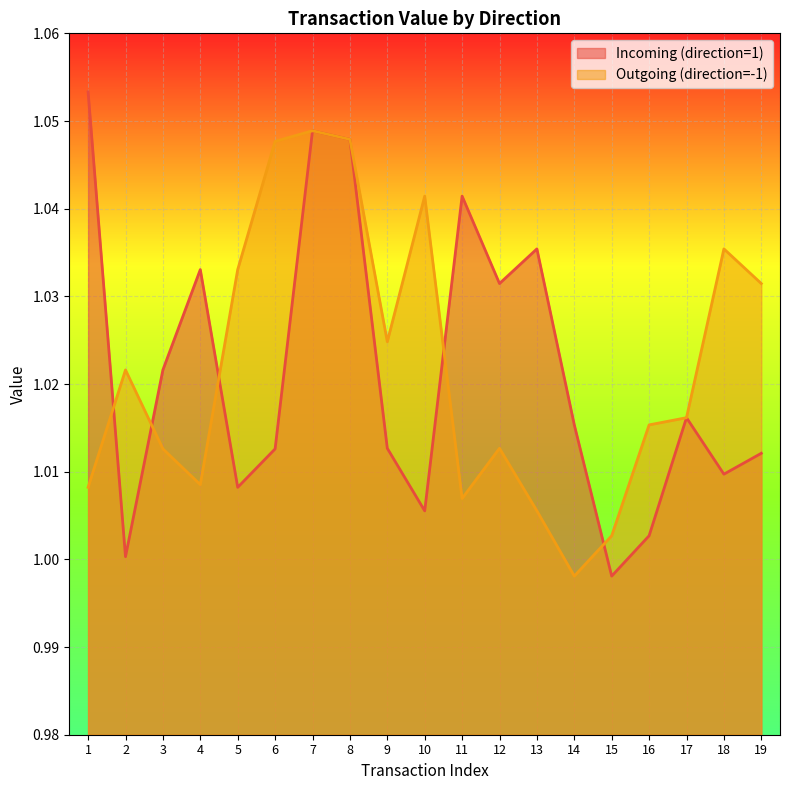

What are all the series names shown in the legend?

Incoming (direction=1), Outgoing (direction=-1)